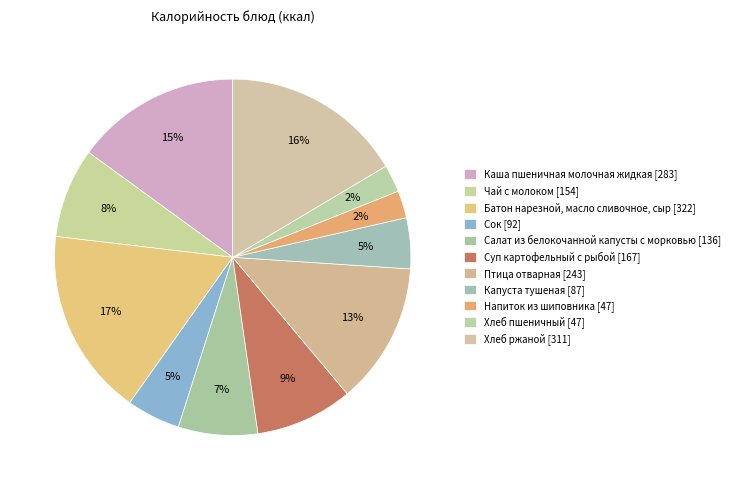

How many segments does this pie chart have?

11